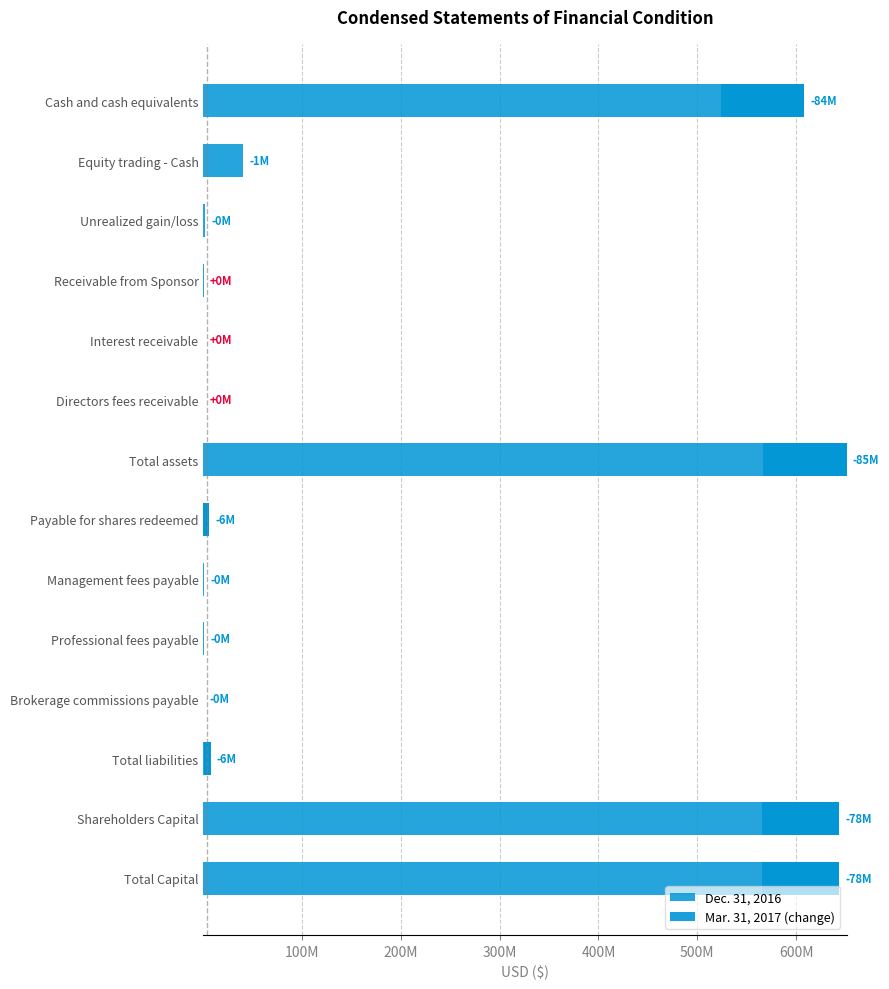

At how many categories does at least one series exceed 44126780?

4